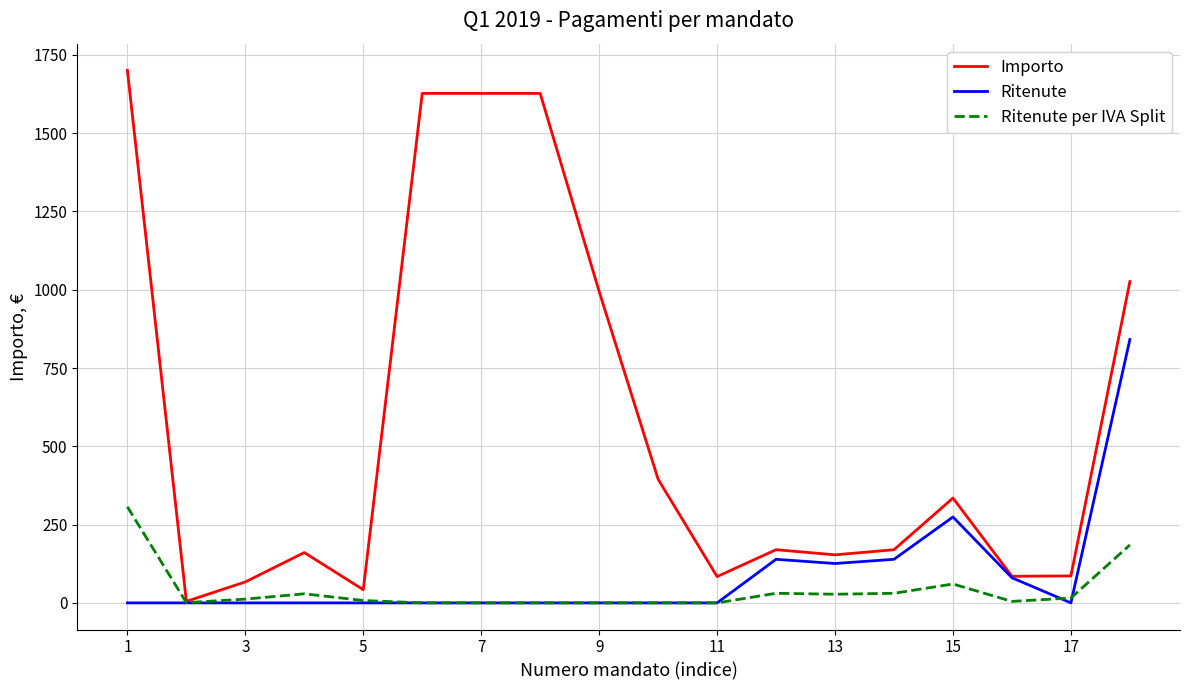

Which series has the largest range (max minus min)?

Importo